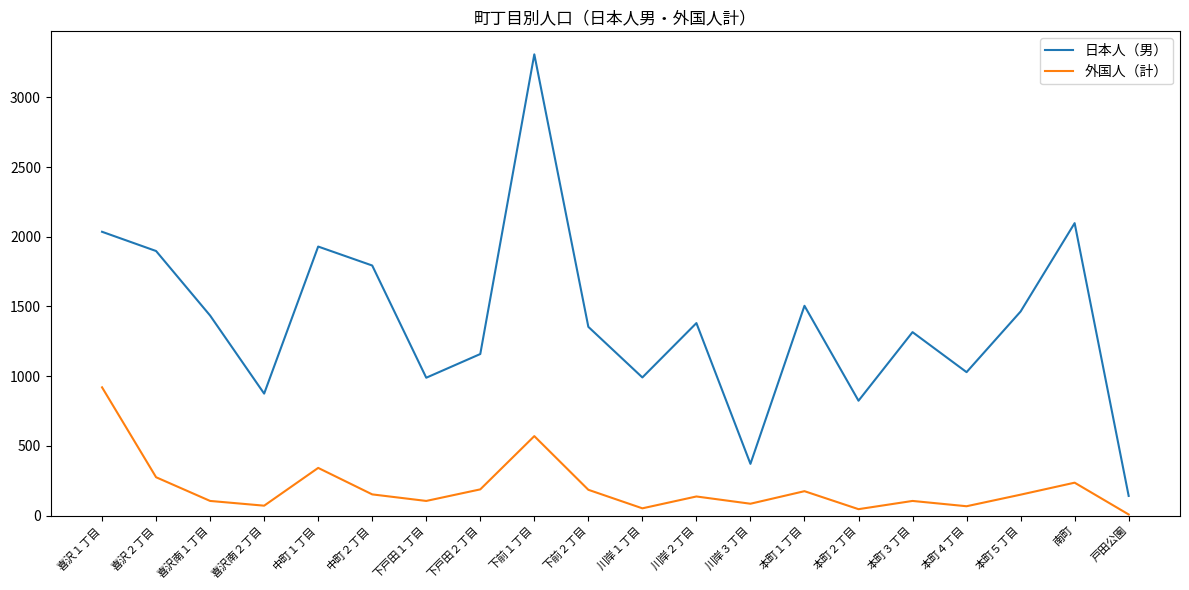

What is the maximum value for 日本人（男）?

3309